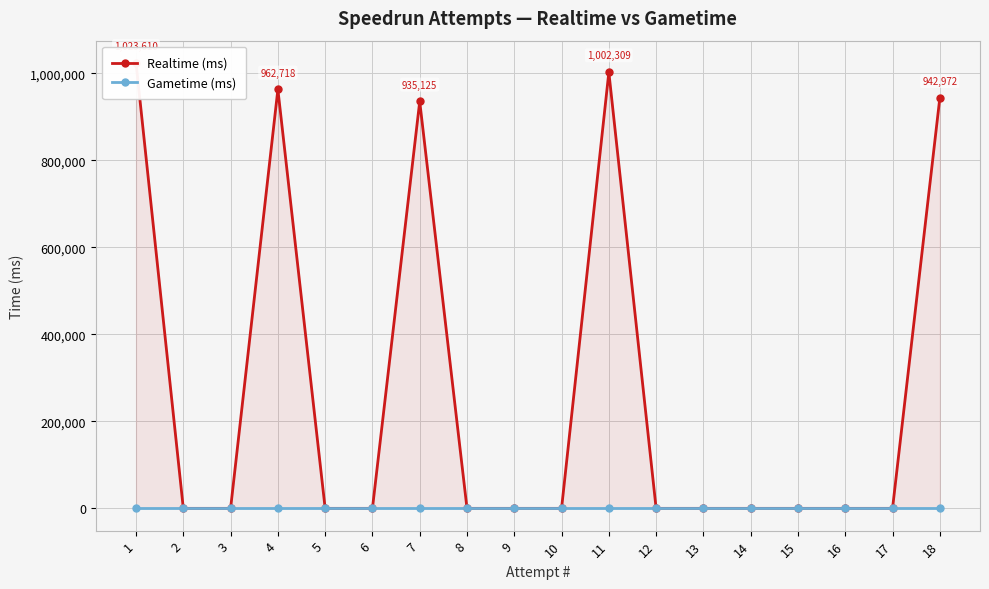

Count the number of categories in the chart.

18